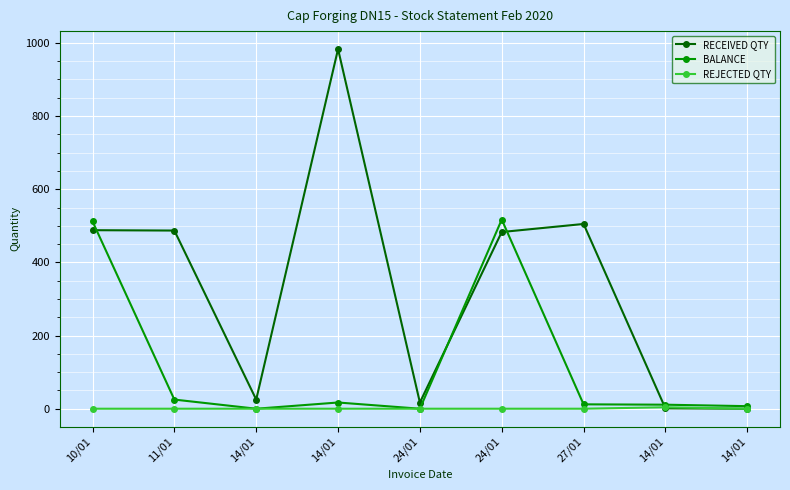

What is the approximate value of BALANCE at 27/01?

12